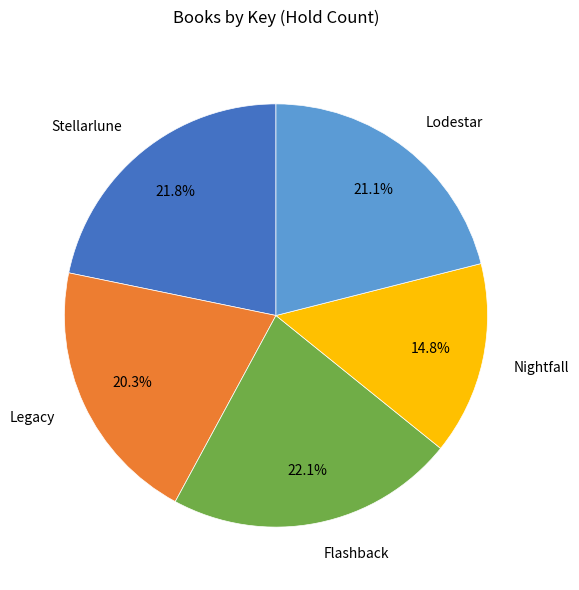

What percentage is NOT represented by Legacy?

79.7%